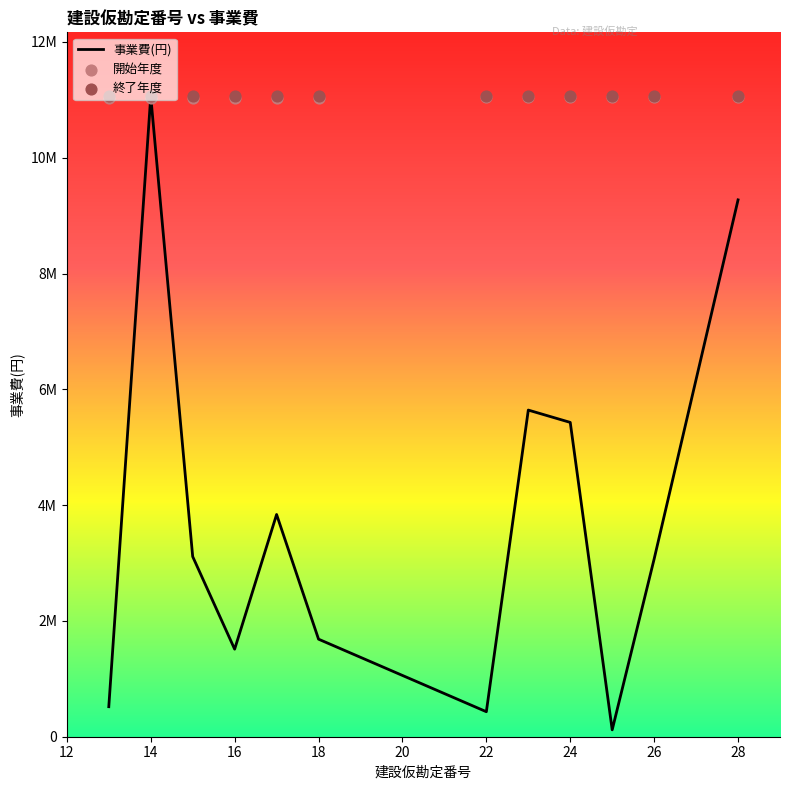

What is the total value across all series at 16?

23608662.4